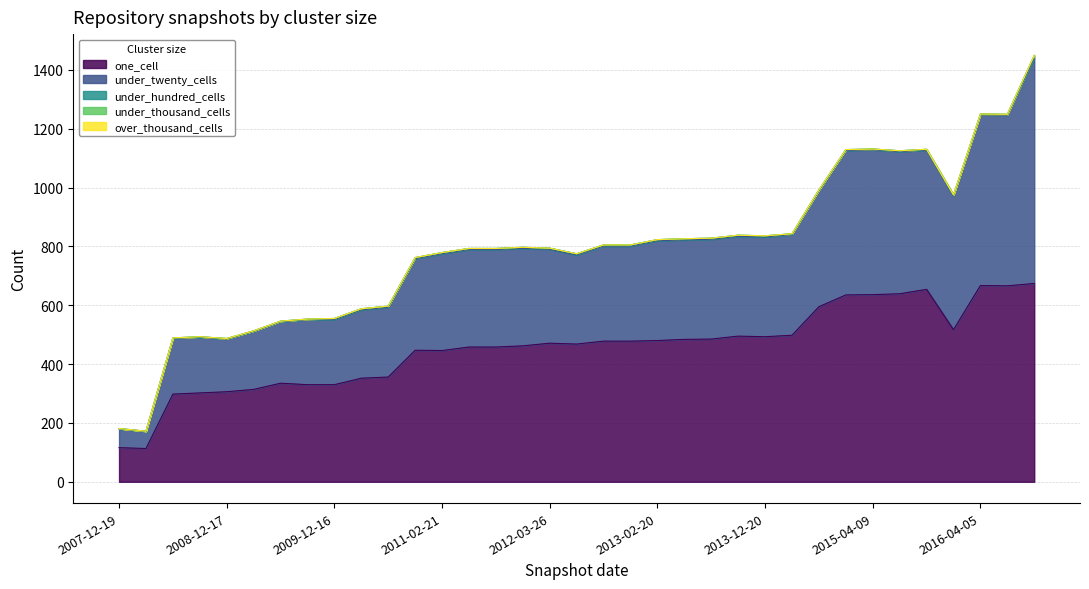

Which has a higher value, 2013-12-20 or 2012-03-26?

2013-12-20